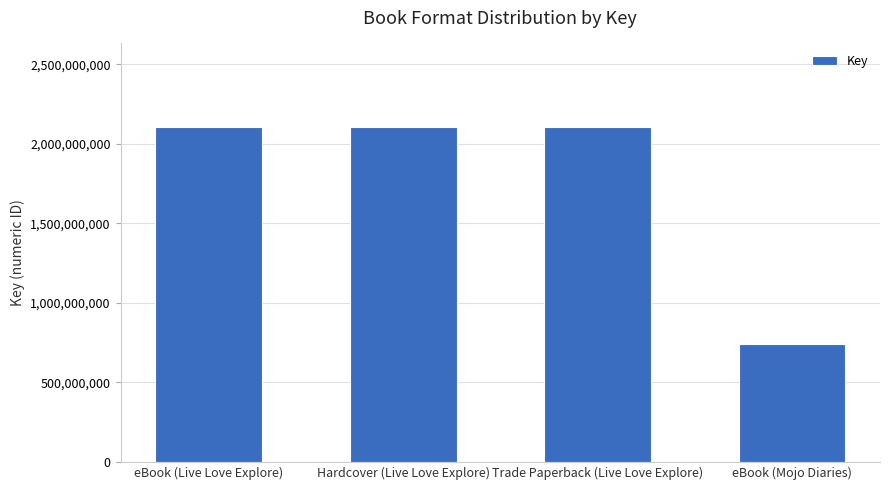

What is the difference between the values at eBook (Mojo Diaries) and Hardcover (Live Love Explore)?

1363128309